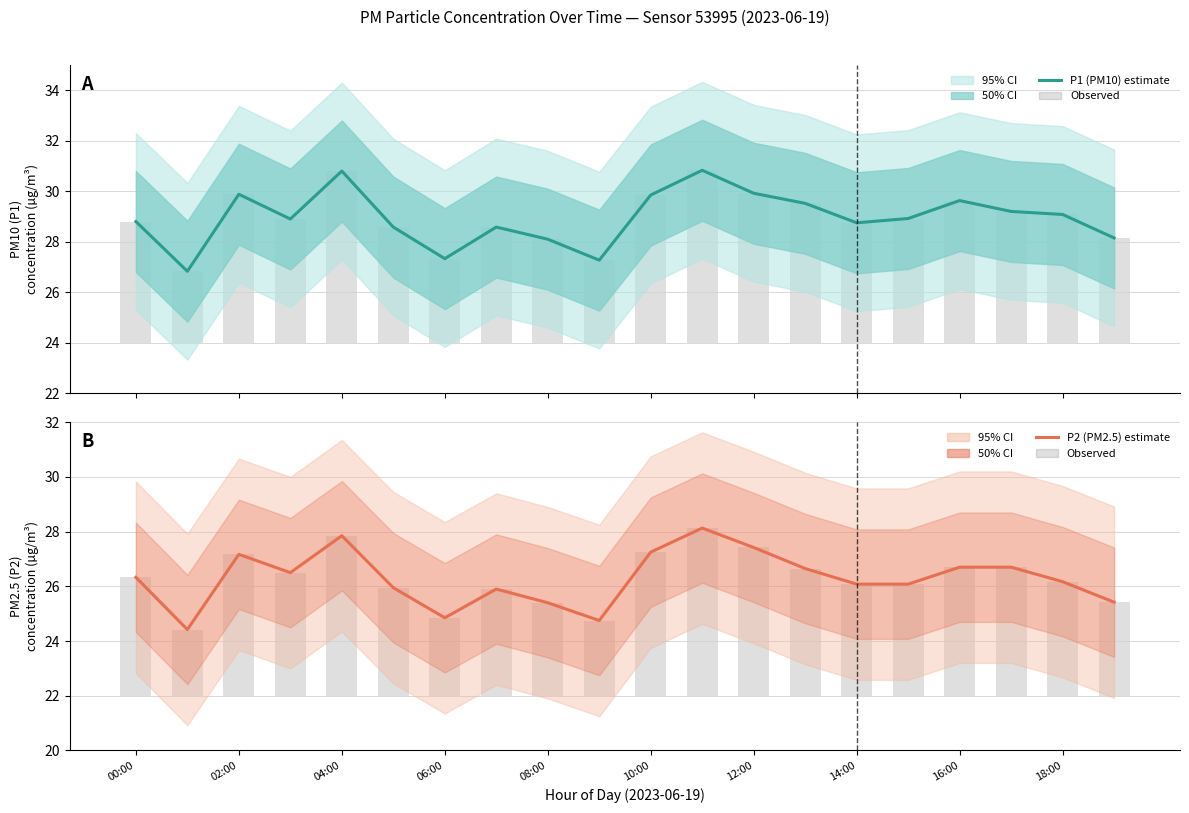

The P2 (PM2.5) series shows 26.6 at 13. True or false?

True